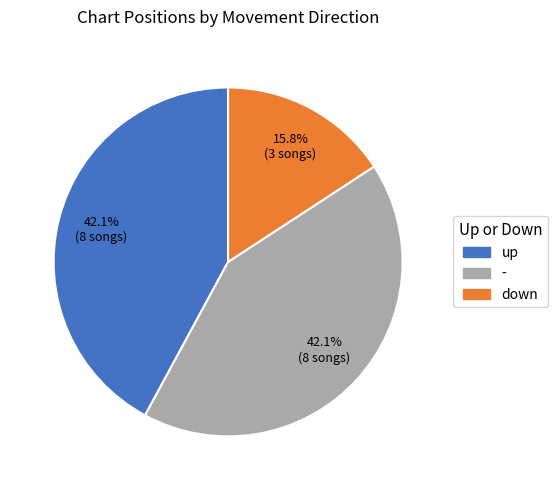

What percentage is the down slice, to the nearest percent?

16%